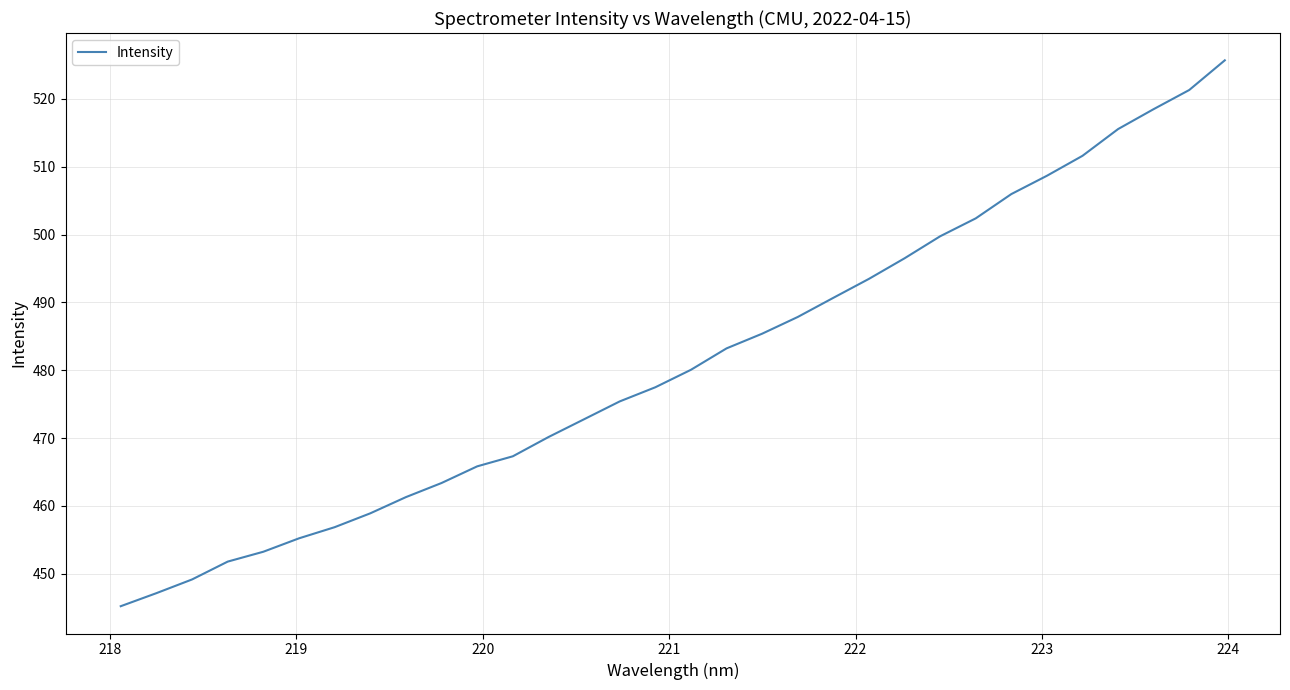

What is the minimum value shown in the chart?

445.2